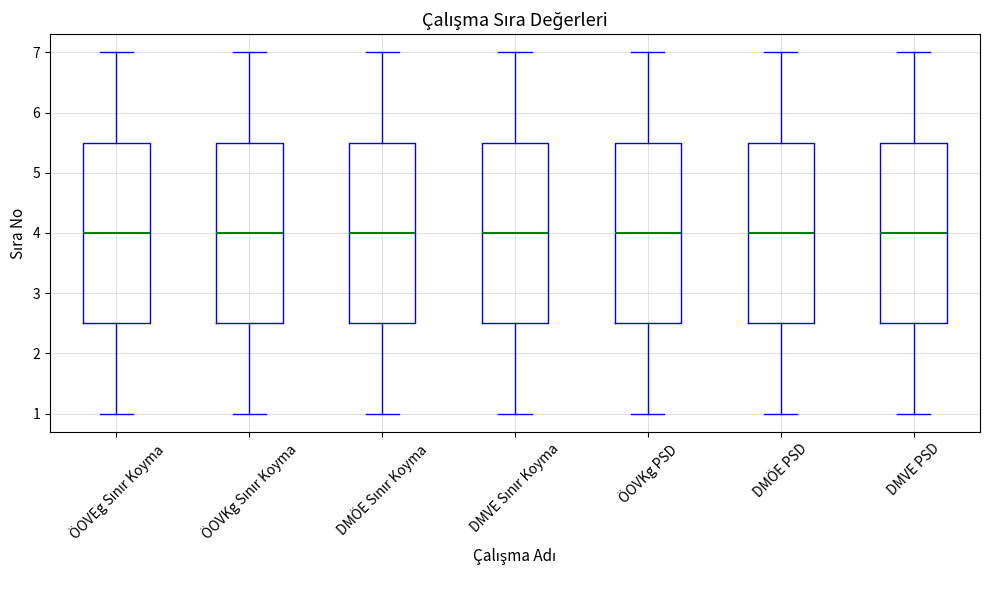

Reading left to right, transcribe this box plot: for each box, give where its median line is, the range the box spans, and where its two whiskers end, as read against the y-axis. The values are not printed on the chart, so give them approximately, as read against the axis.

ÖOVEg Sınır Koyma: median 4.0, box 2.5 to 5.5, whiskers 1.0 to 7.0
ÖOVKg Sınır Koyma: median 4.0, box 2.5 to 5.5, whiskers 1.0 to 7.0
DMÖE Sınır Koyma: median 4.0, box 2.5 to 5.5, whiskers 1.0 to 7.0
DMVE Sınır Koyma: median 4.0, box 2.5 to 5.5, whiskers 1.0 to 7.0
ÖOVKg PSD: median 4.0, box 2.5 to 5.5, whiskers 1.0 to 7.0
DMÖE PSD: median 4.0, box 2.5 to 5.5, whiskers 1.0 to 7.0
DMVE PSD: median 4.0, box 2.5 to 5.5, whiskers 1.0 to 7.0